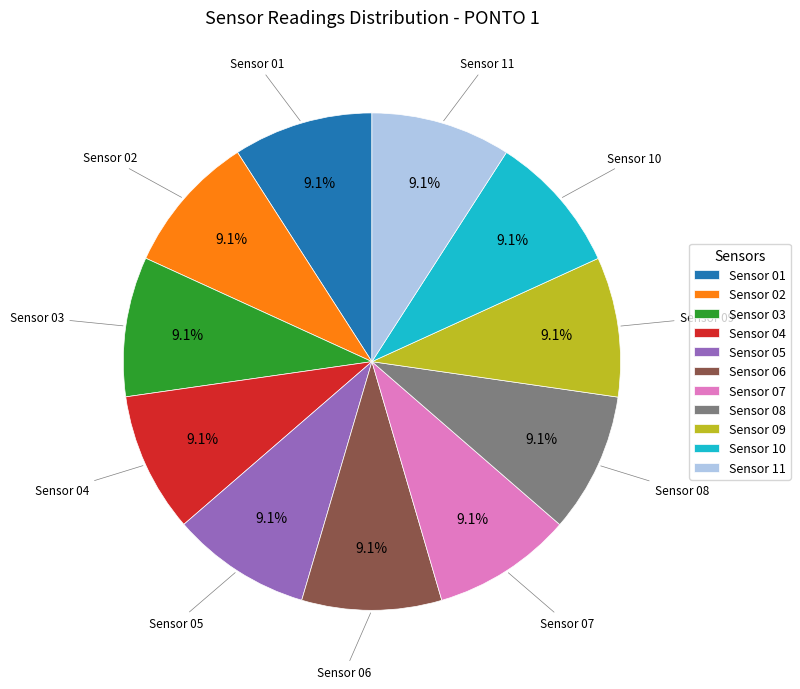

What is the total percentage of Sensor 09 and Sensor 10?

18.2%